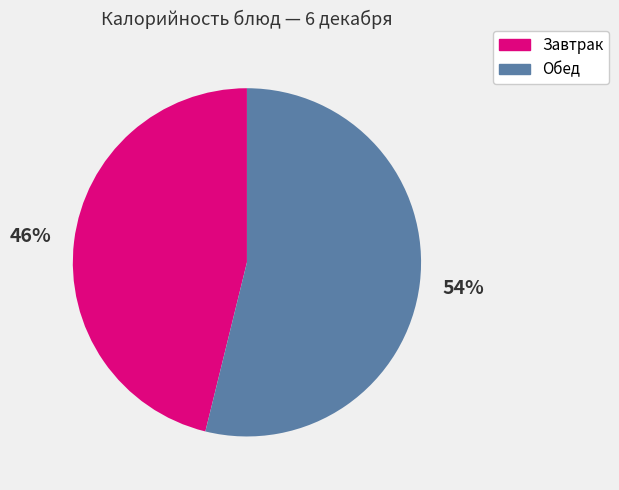

To the nearest percent, what is the average slice percentage?

50%